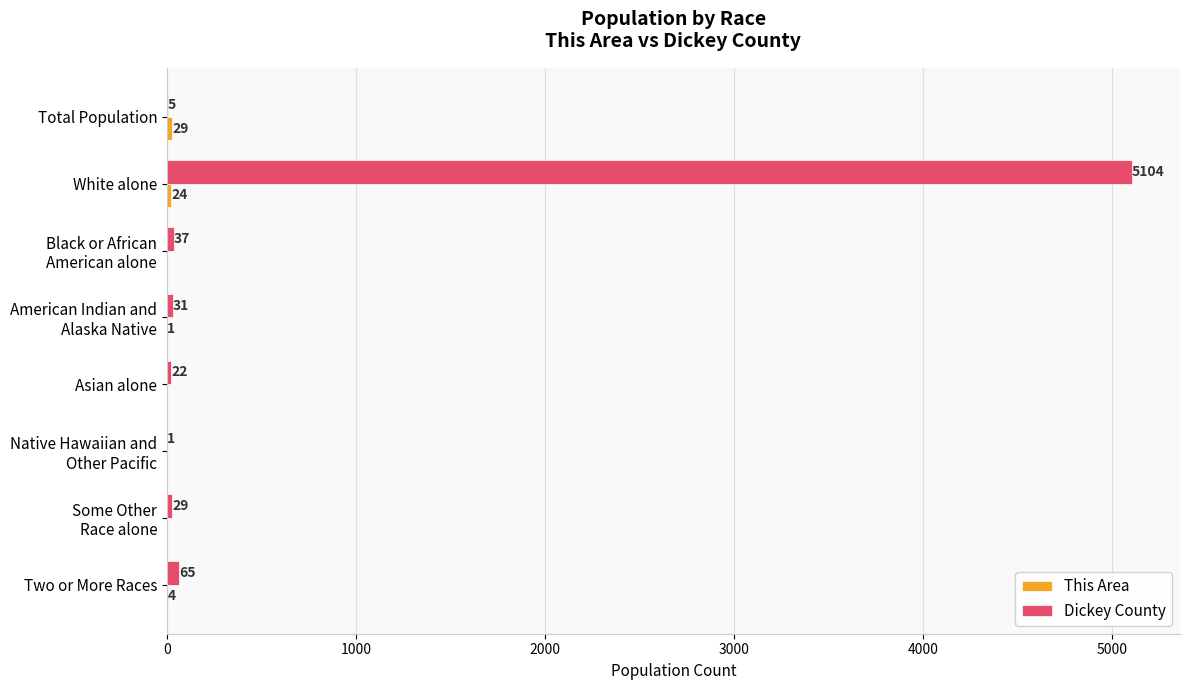

At which category does the chart reach its peak across all series?

White alone